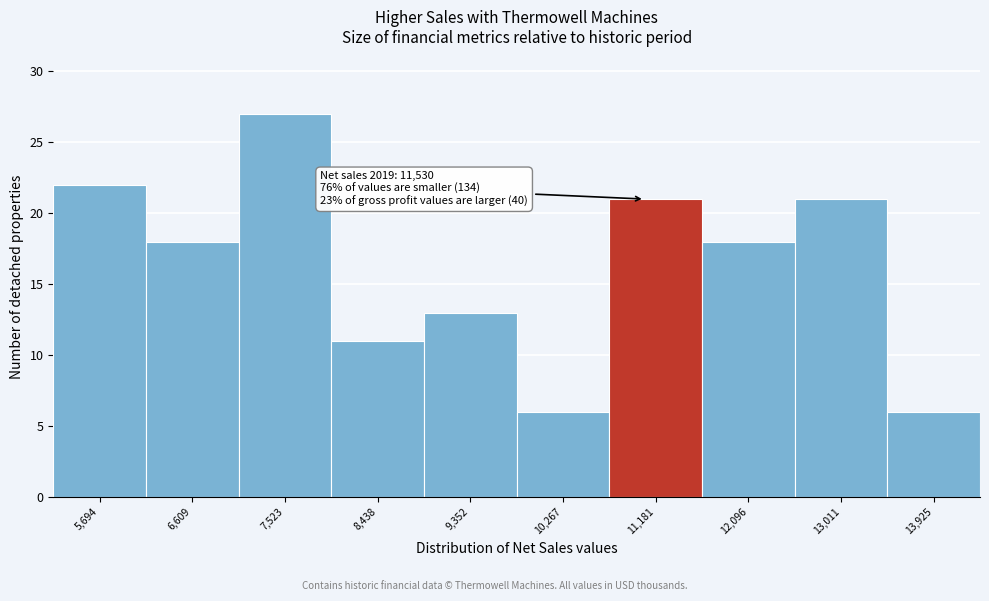

Reading right to left, transcribe all the data shown in this chart.

6	21	18	21	6	13	11	27	18	22